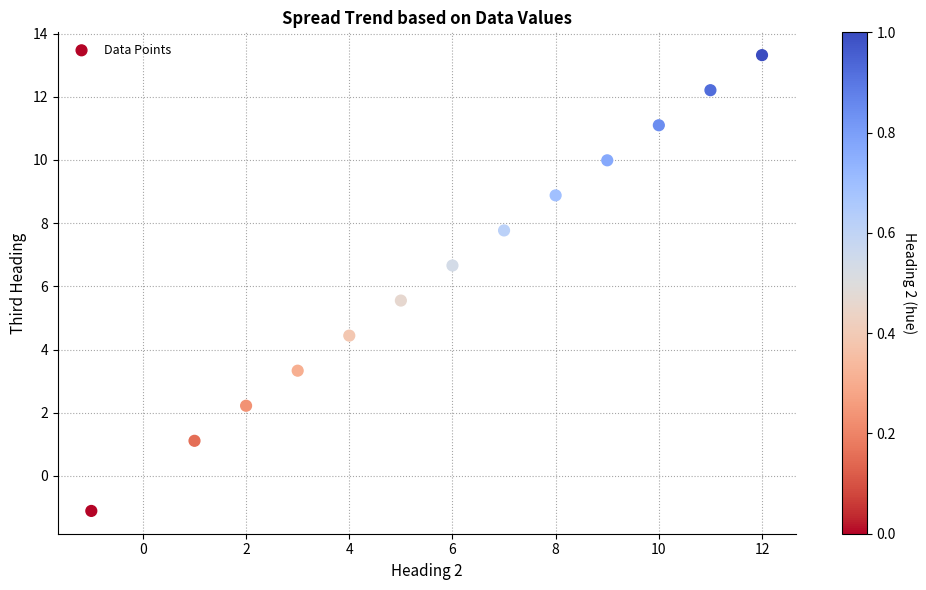

What is the range of Y values (max minus min)?

14.4